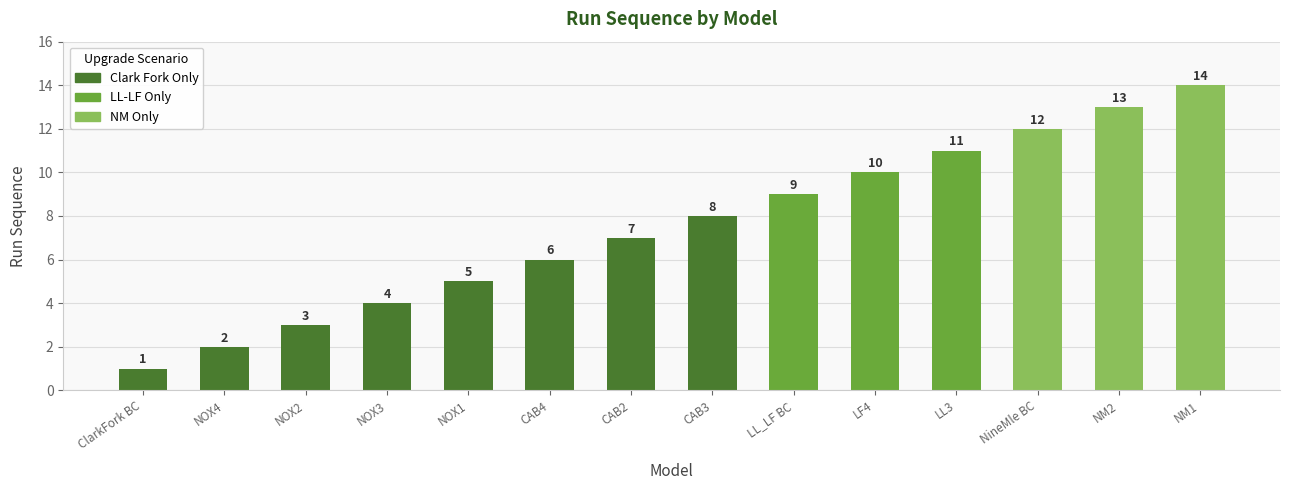

The value at LL3 is 11. True or false?

True